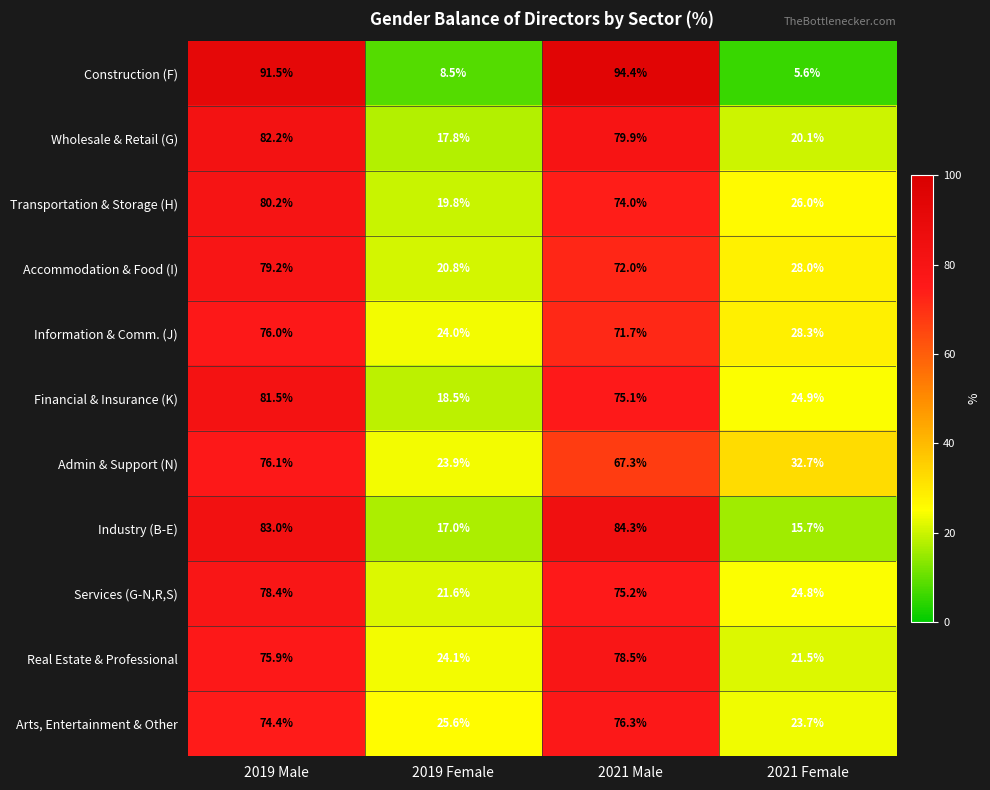

How many categories are shown in the chart?

4